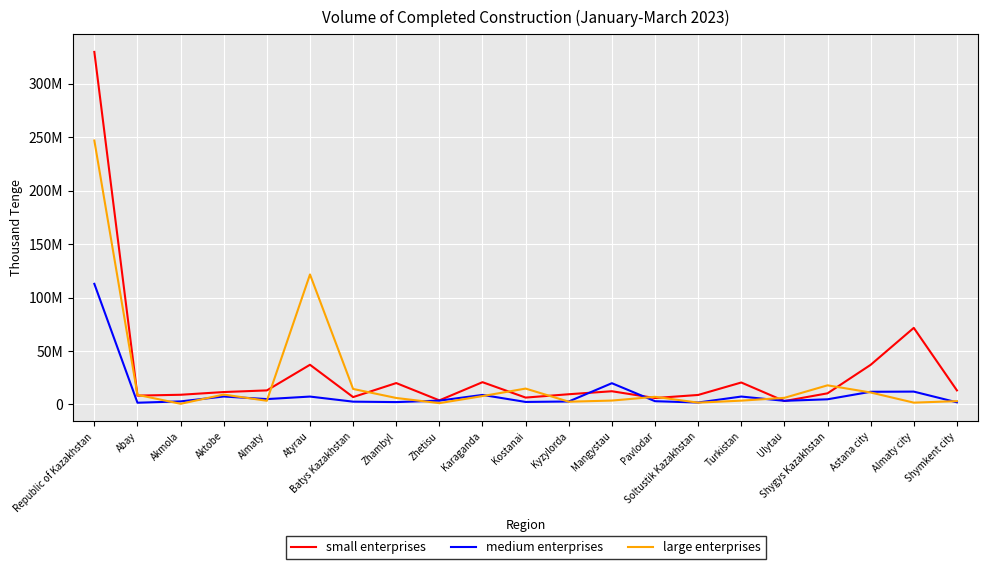

At which category is the sum across all series the highest?

Republic of Kazakhstan